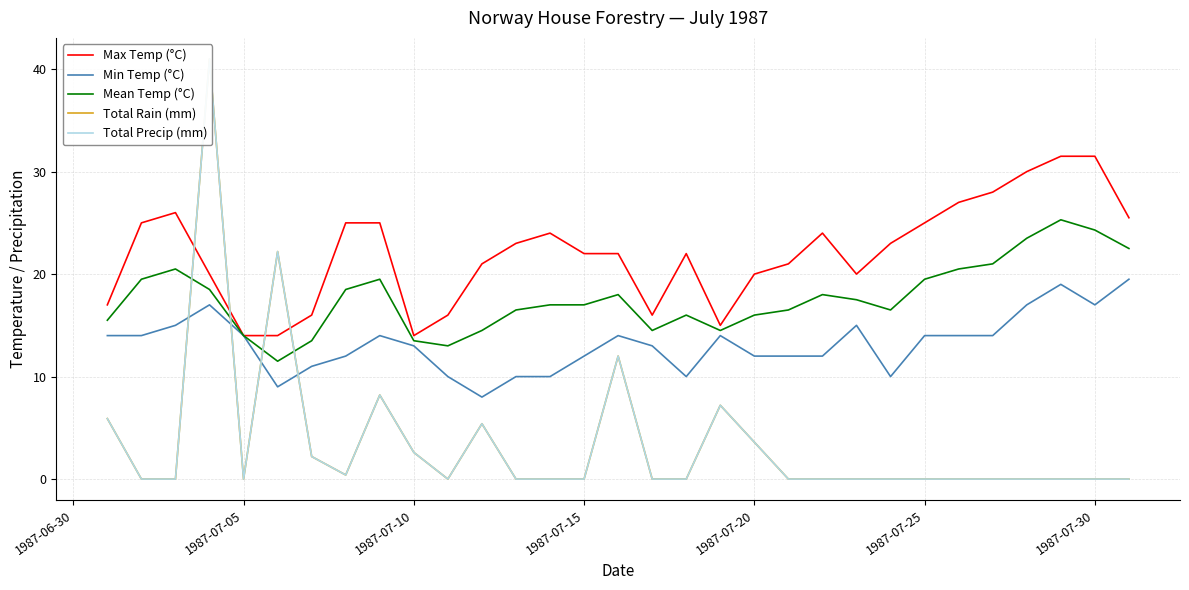

True or false: Max Temp (°C) and Mean Temp (°C) intersect in this chart.

False